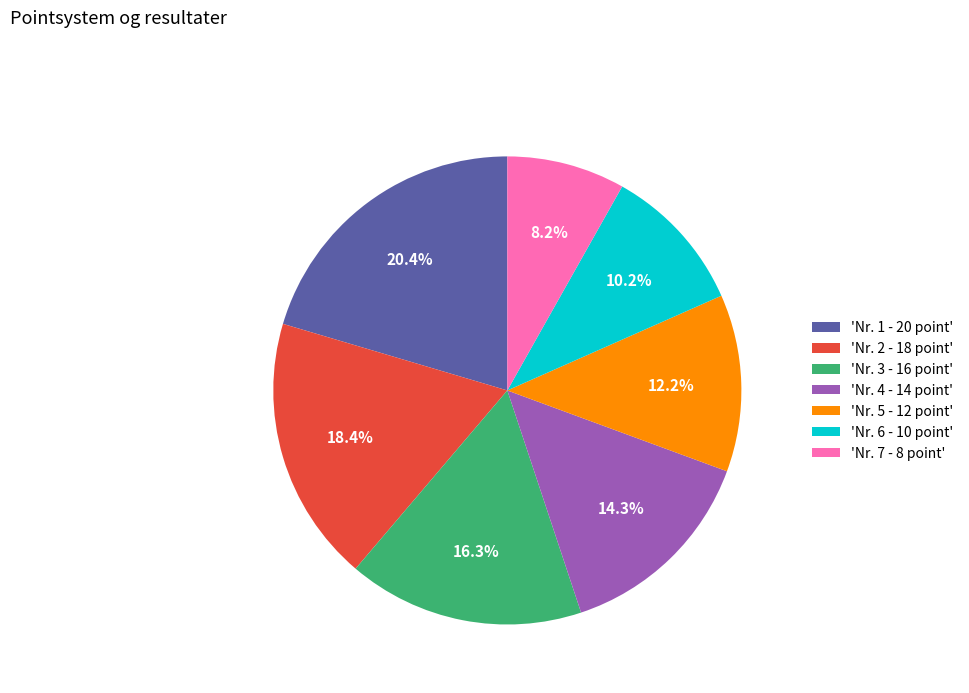

Between 'Nr. 2 - 18 point' and 'Nr. 7 - 8 point', which is larger?

'Nr. 2 - 18 point'